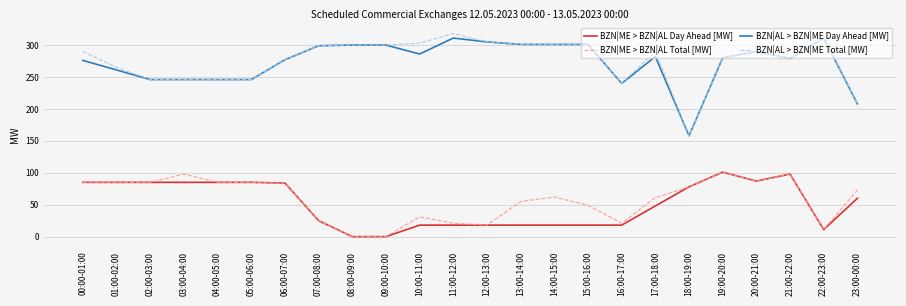

Which category has the highest value across all series?

11:00-12:00